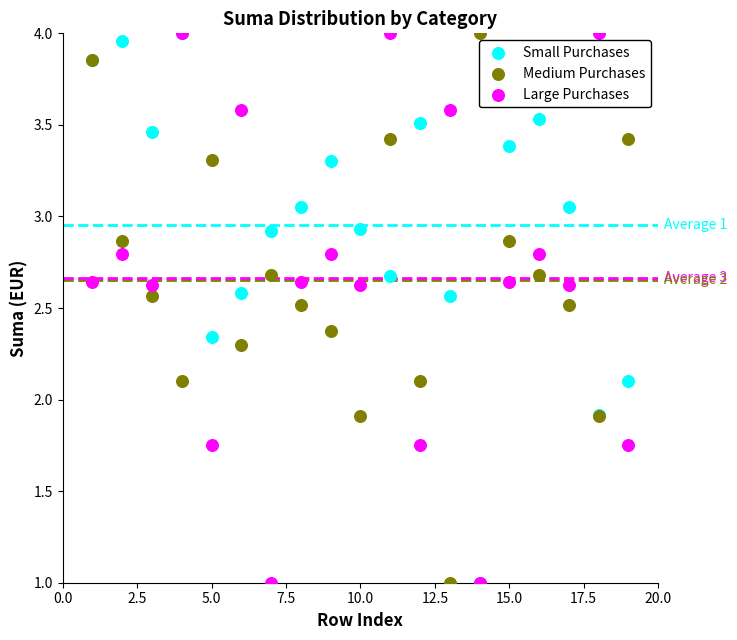

What are all the series names shown in the legend?

Small Purchases, Medium Purchases, Large Purchases